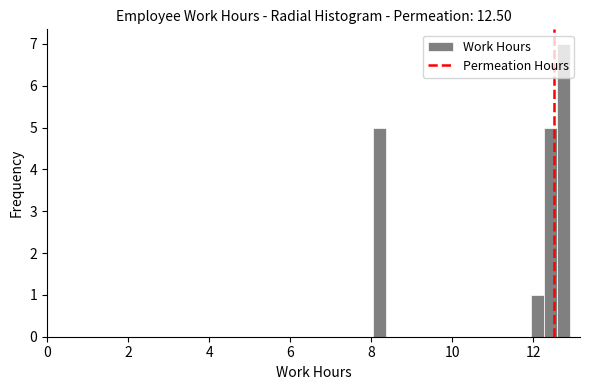

Around what value on the x-axis is the tallest bar? Give the approximate position of its centre, as read against the axis.

12.8